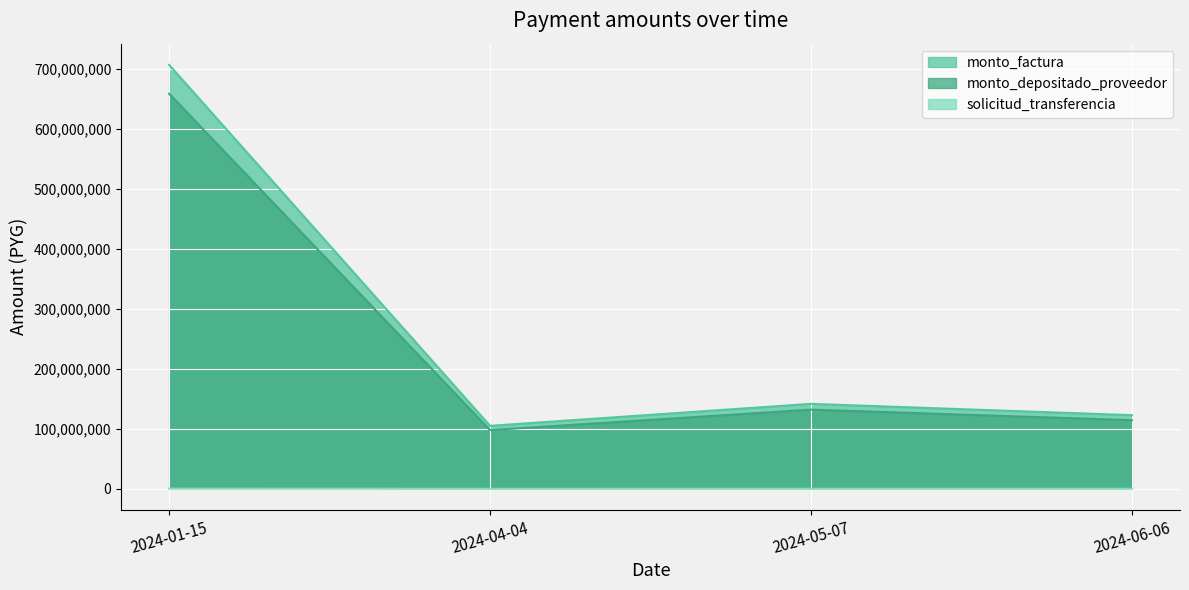

What is the minimum value shown in the chart?

37888